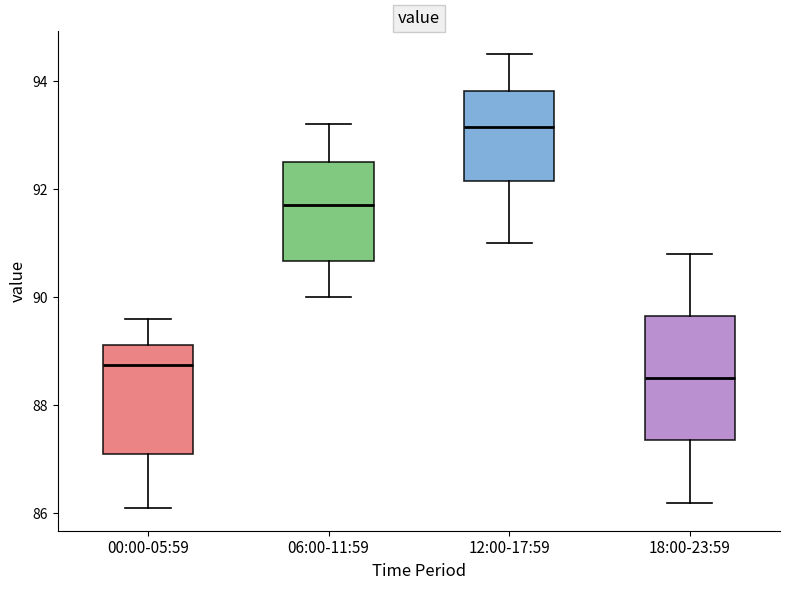

Where is the lower edge of the box for 00:00-05:59 on the y-axis? The values are not printed on the chart, so give them approximately, as read against the axis.

87.2